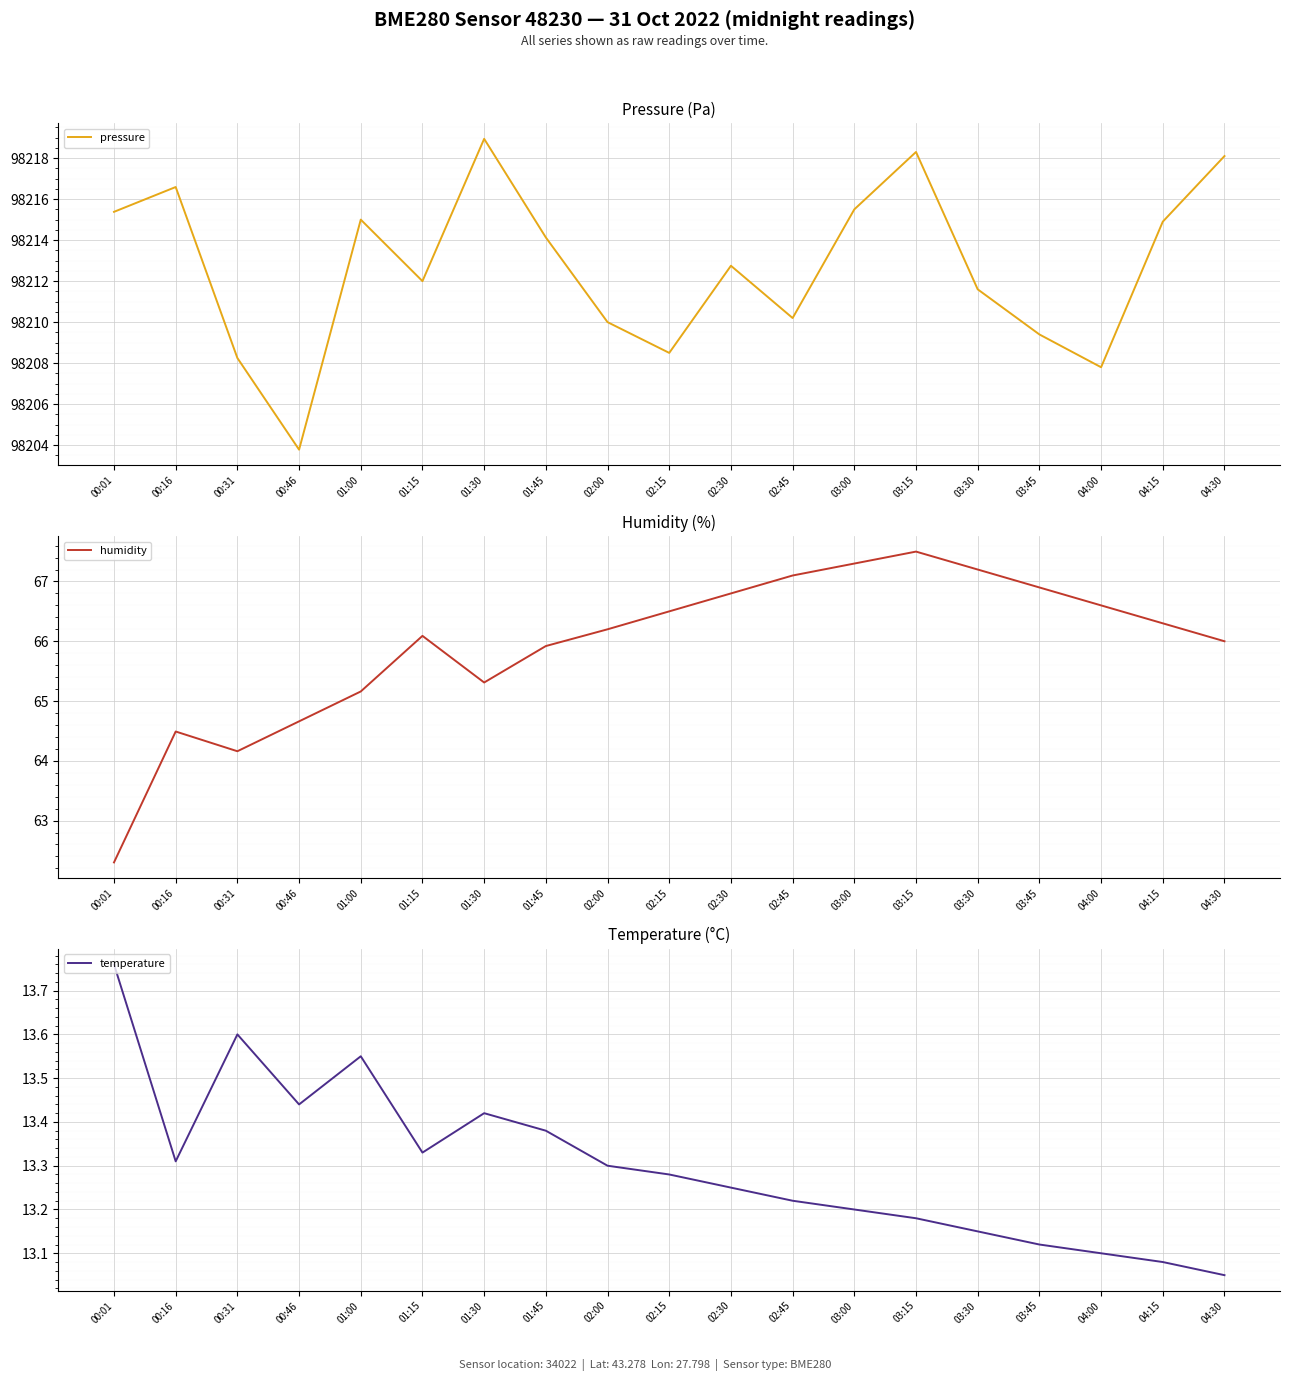

What is the smallest value displayed?

13.1